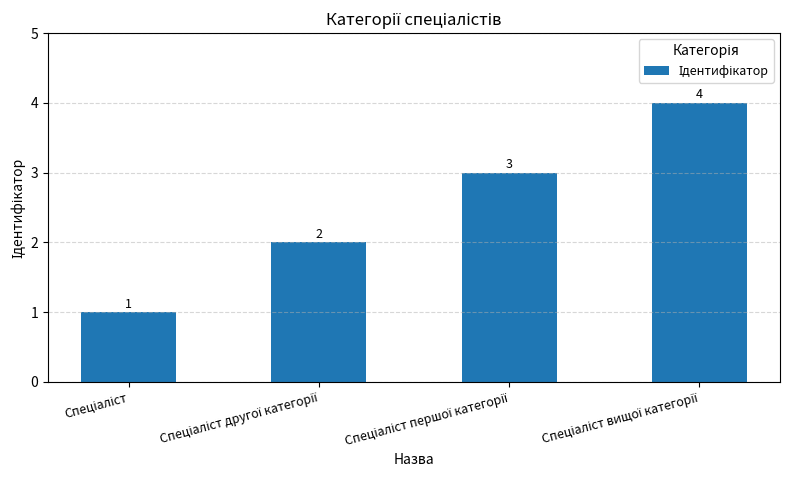

What is the difference between the maximum and minimum values?

3